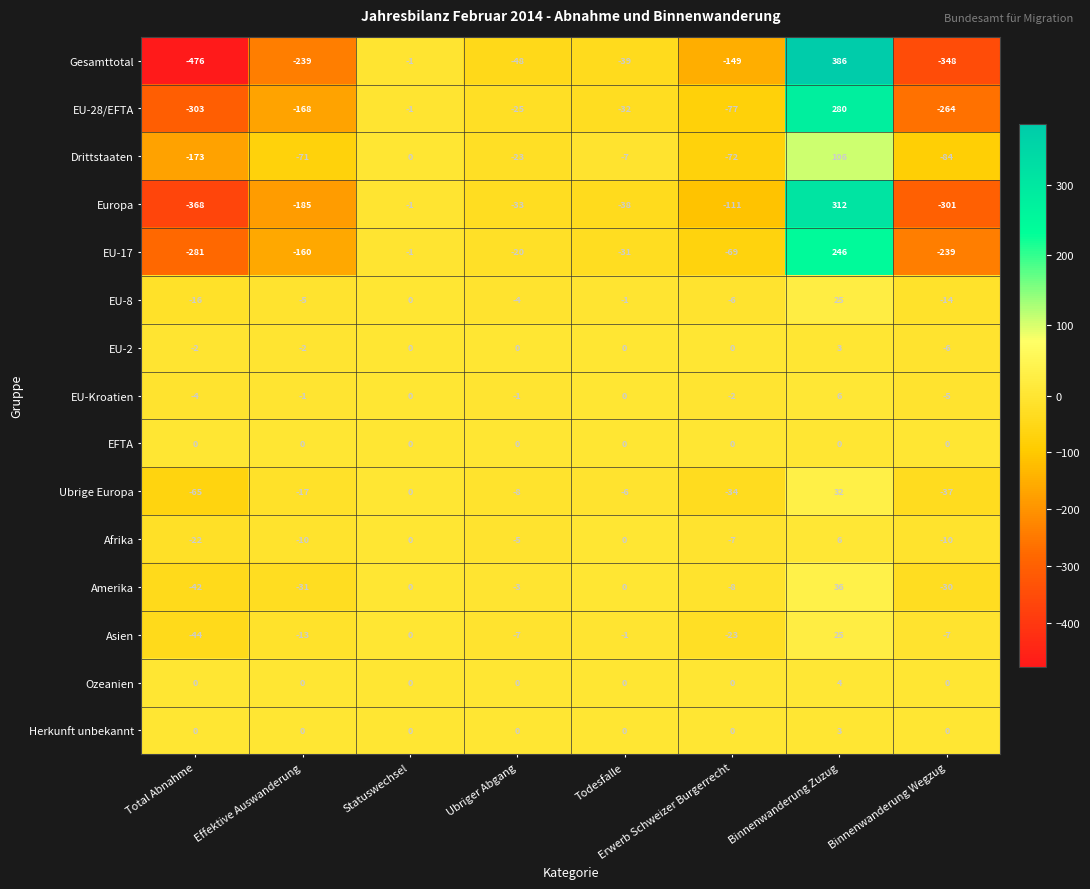

What is the difference between the highest and lowest values at Effektive Auswanderung?

239